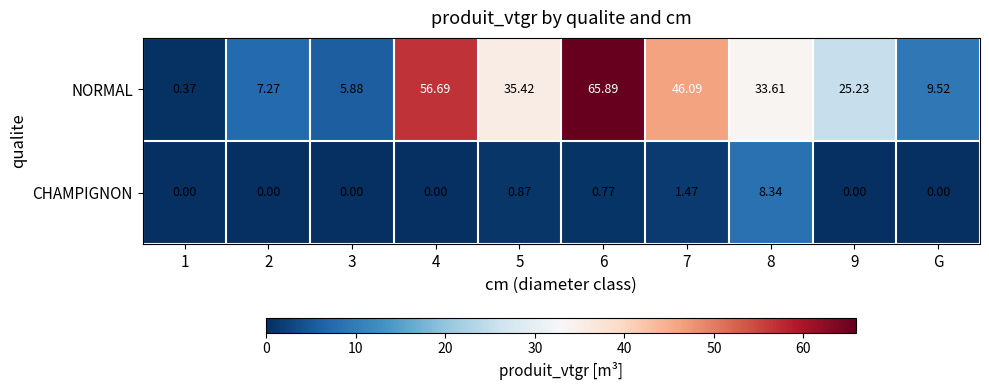

List the series in order of their overall mean, lowest first.

CHAMPIGNON, NORMAL